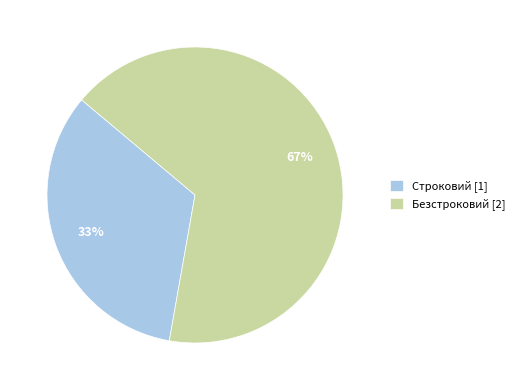

True or false: Строковий accounts for 42% of the total.

False